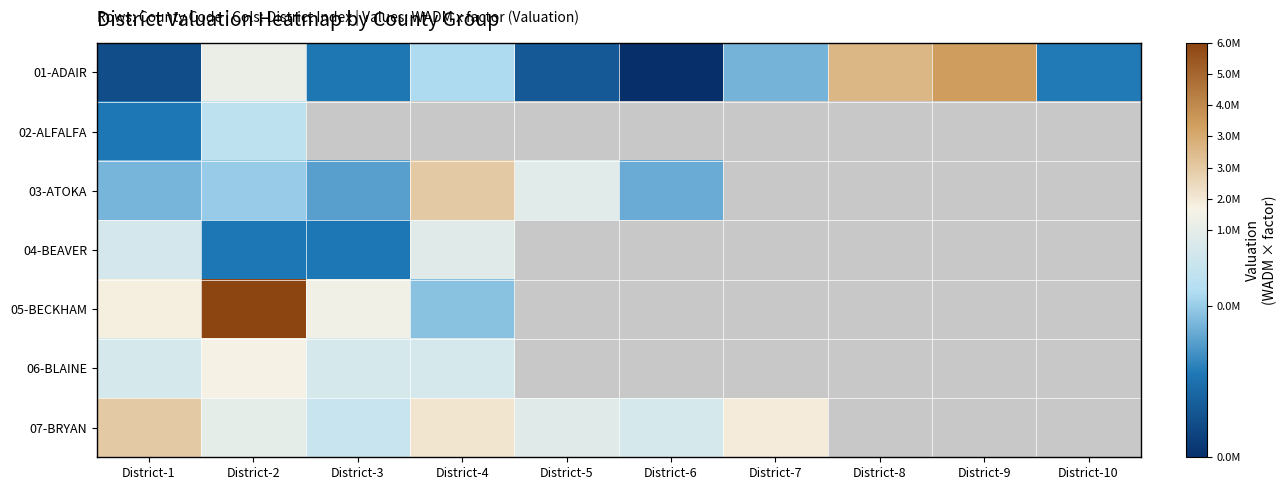

What is the greatest value displayed?

6214759.2